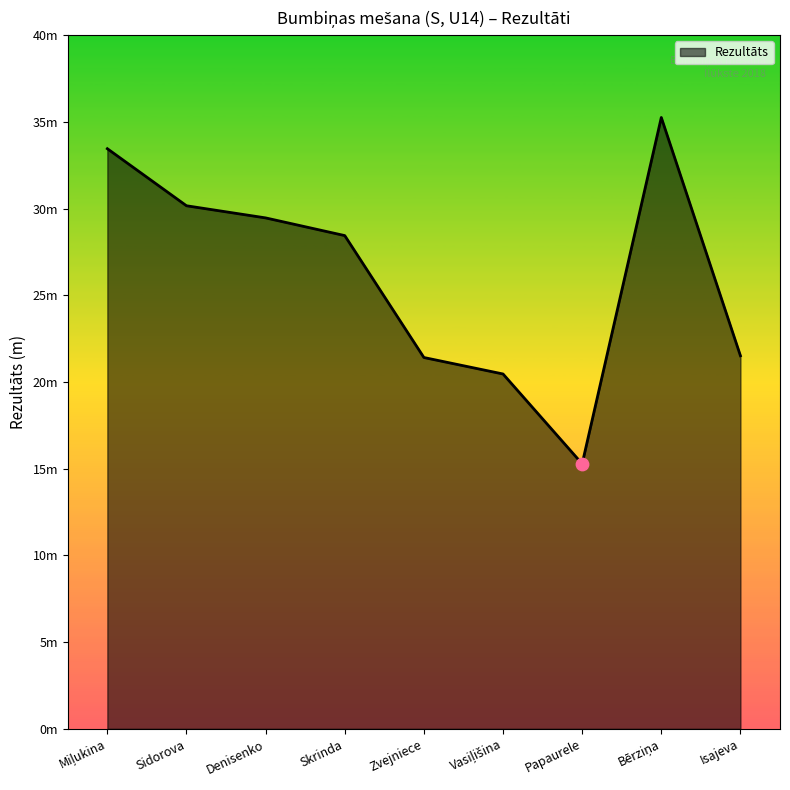

What is the ratio of the value at Zvejniece to the value at Miļukina?

0.6